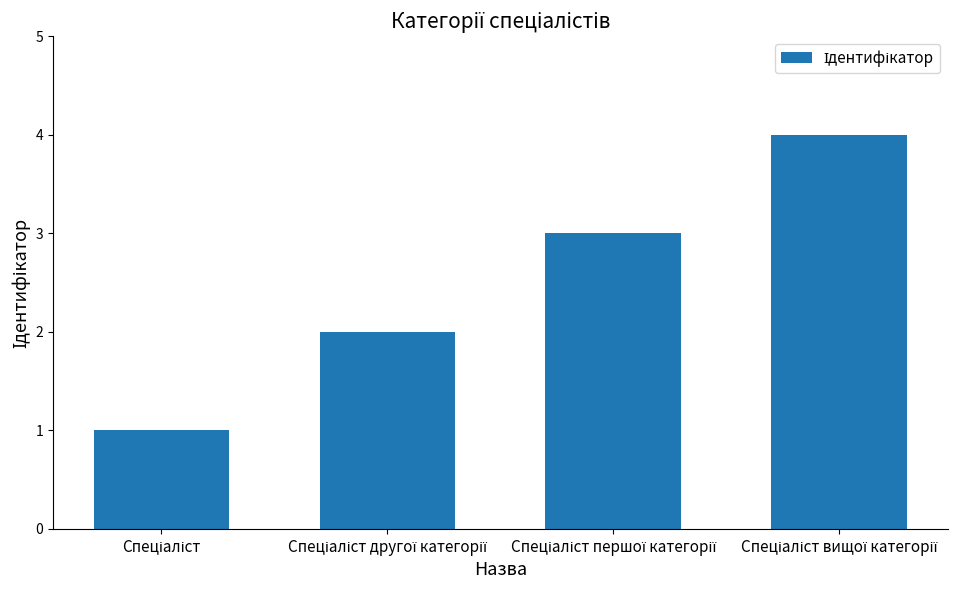

What is the greatest value displayed?

4